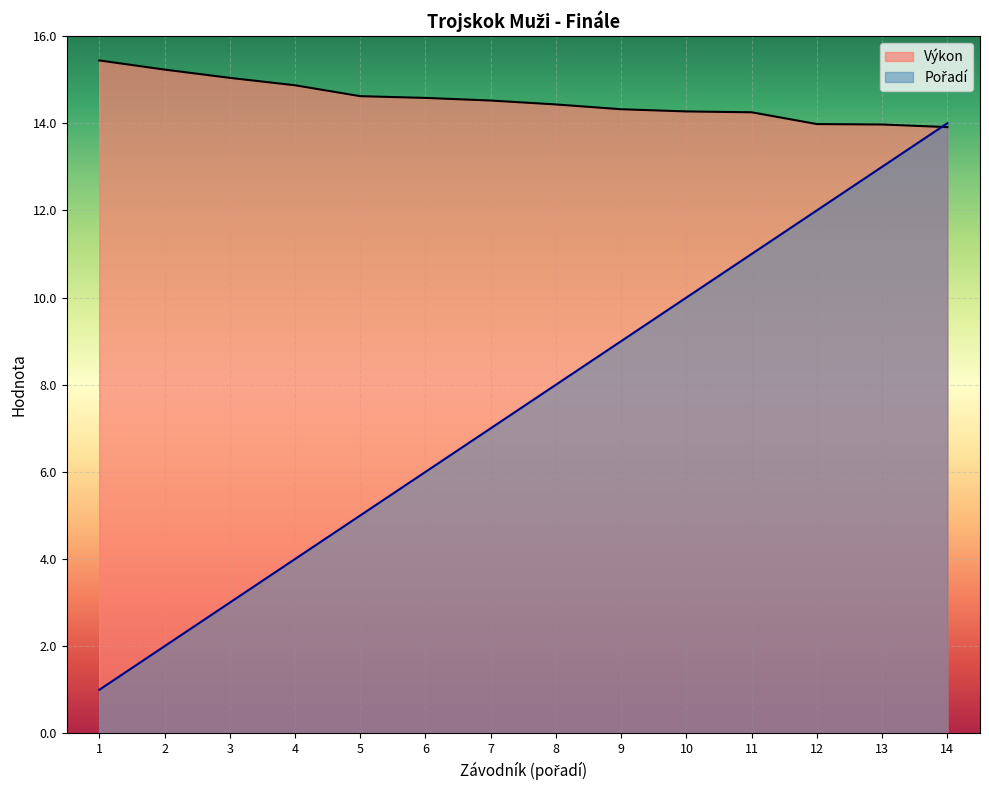

Which category has the lowest value across all series?

1